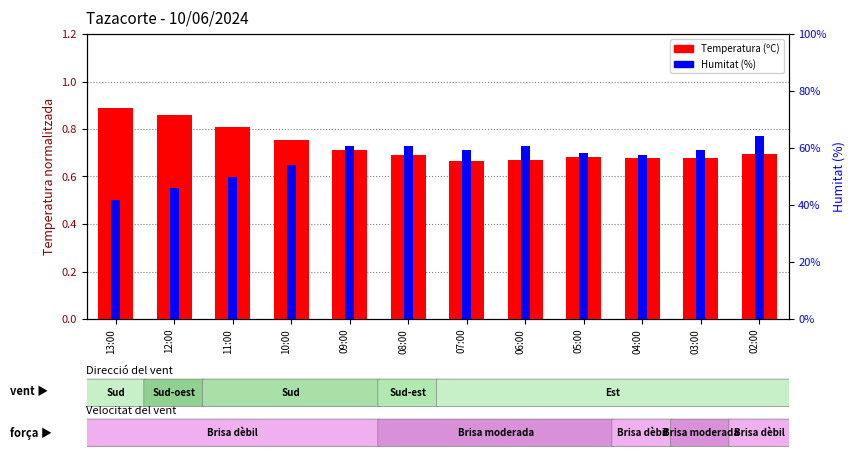

What are all the series names shown in the legend?

Temperatura (ºC), Humitat (%)